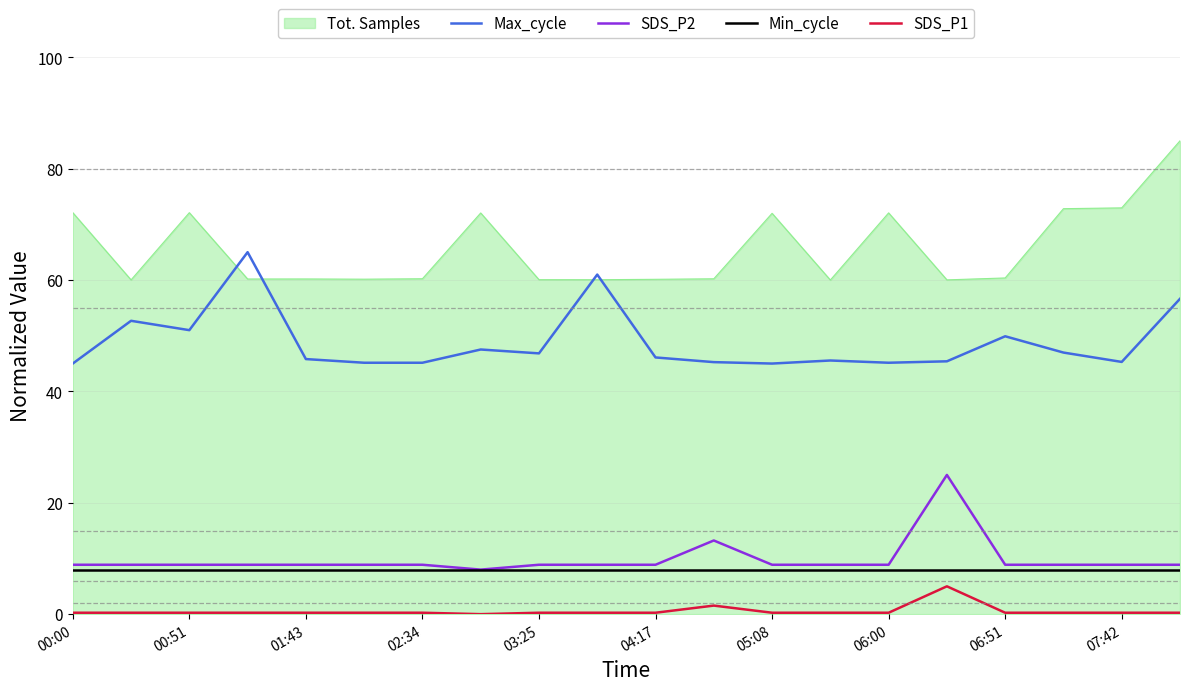

True or false: SDS_P1 and Min_cycle cross at least once.

False